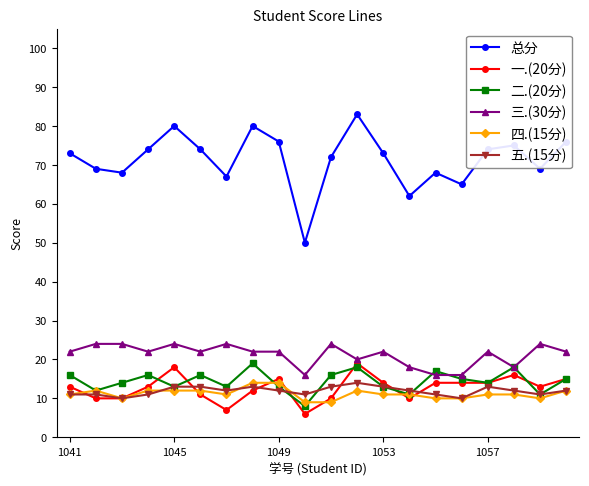

What is the minimum value for 一.(20分)?

6